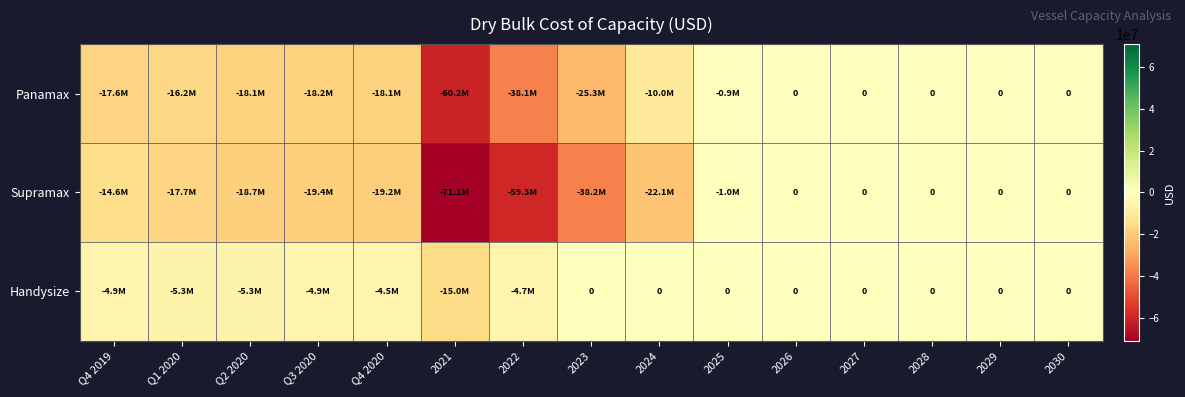

True or false: Panamax has a value of -17563752.3 at Q4 2019.

True